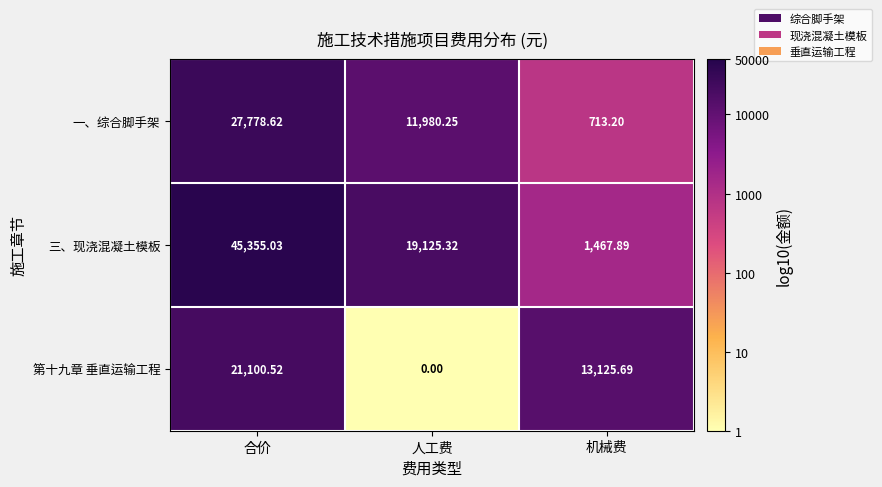

At which label is 一、综合脚手架 closest to 14245?

人工费